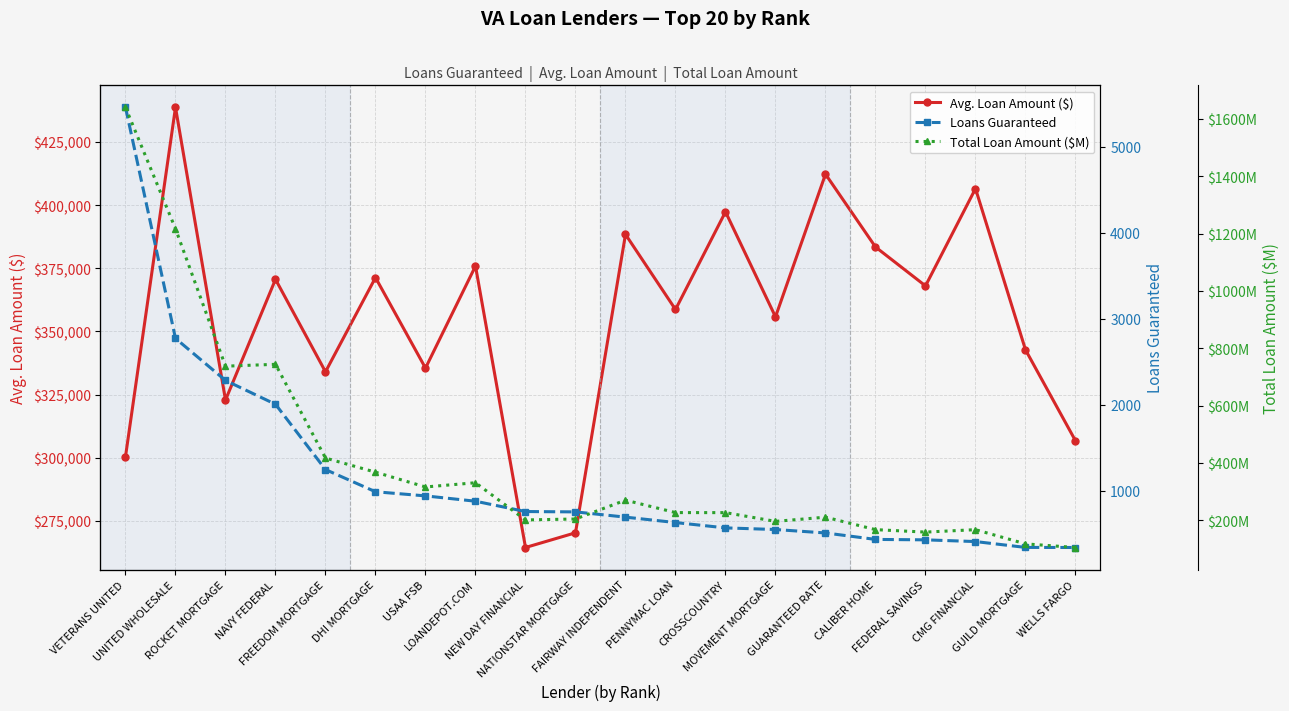

What is the total value across all series at GUILD MORTGAGE?

343169.5